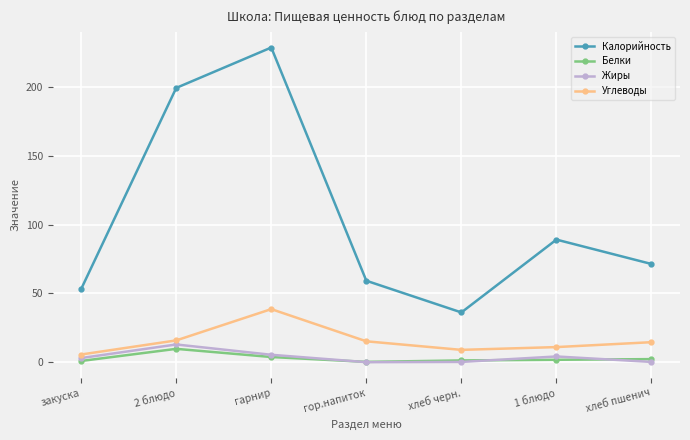

Which series changed the most between закуска and хлеб пшенич?

Калорийность